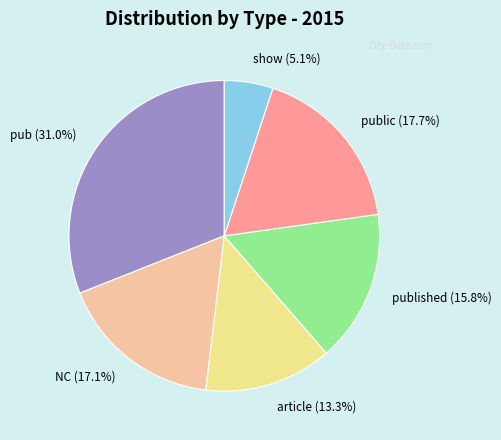

Is the sum of public (17.7%) and show (5.1%) greater than half?

No